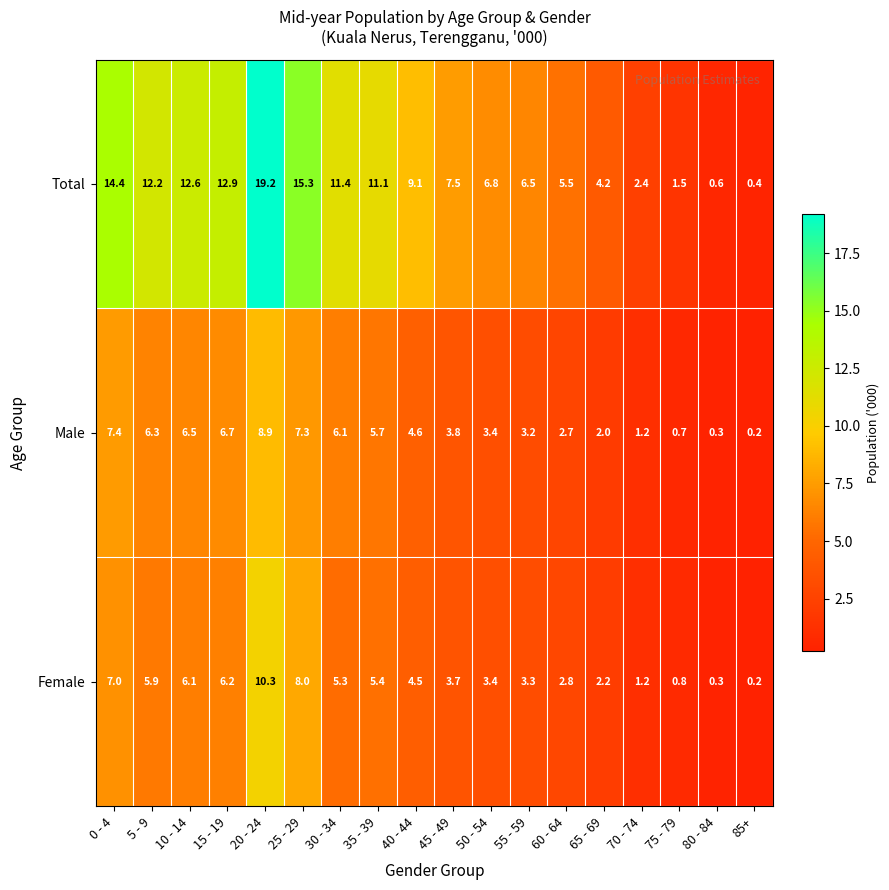

Rank the series by their maximum value, from highest to lowest.

Total, Female, Male